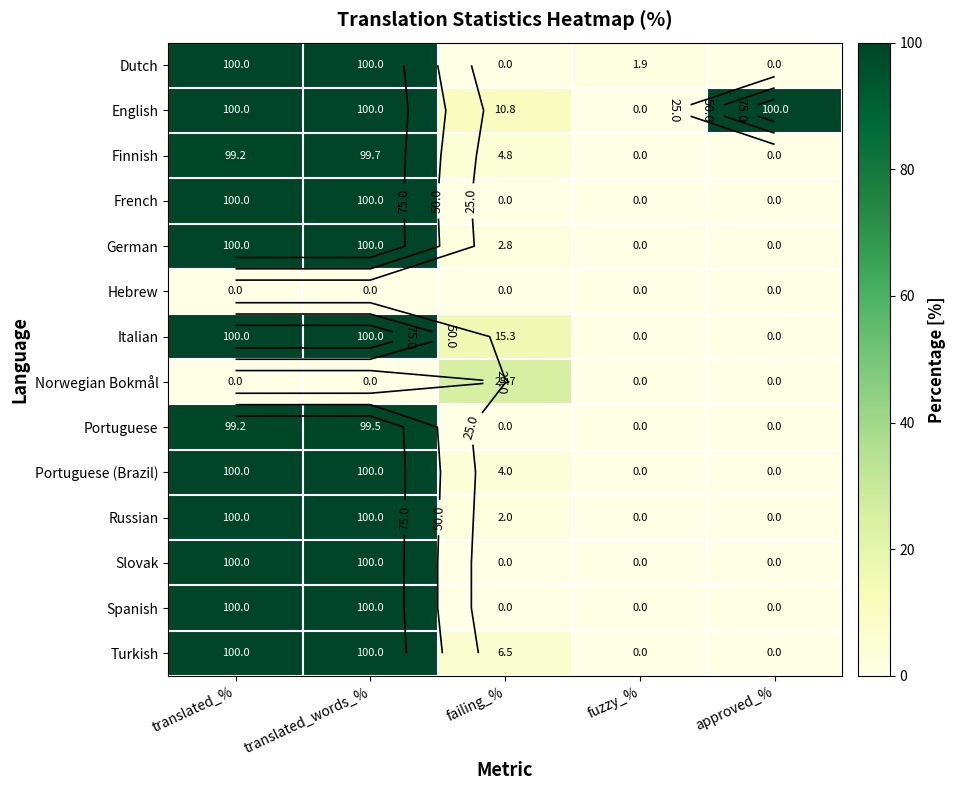

What is the maximum value for French?

100.0